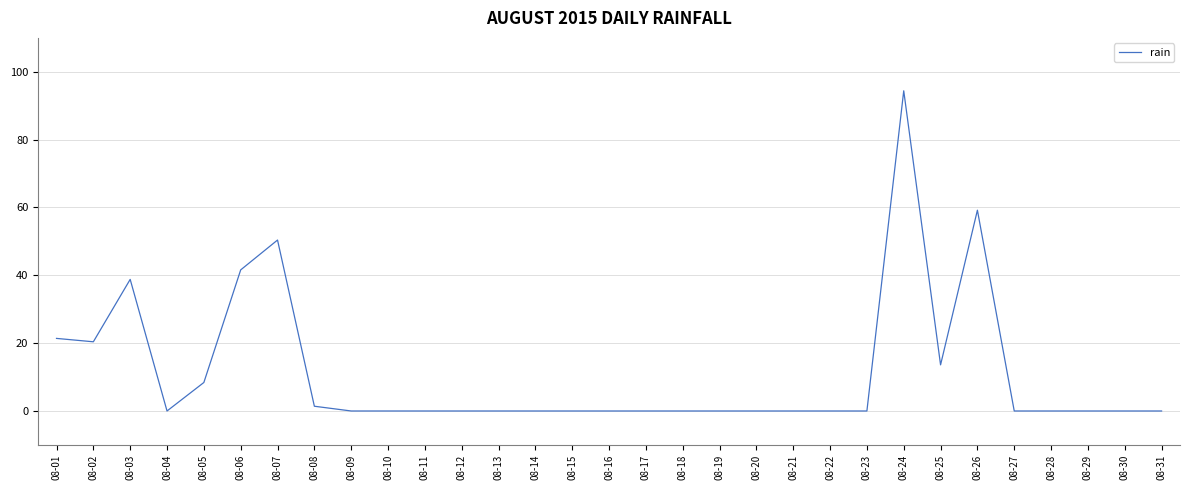

What is the greatest value displayed?

94.4